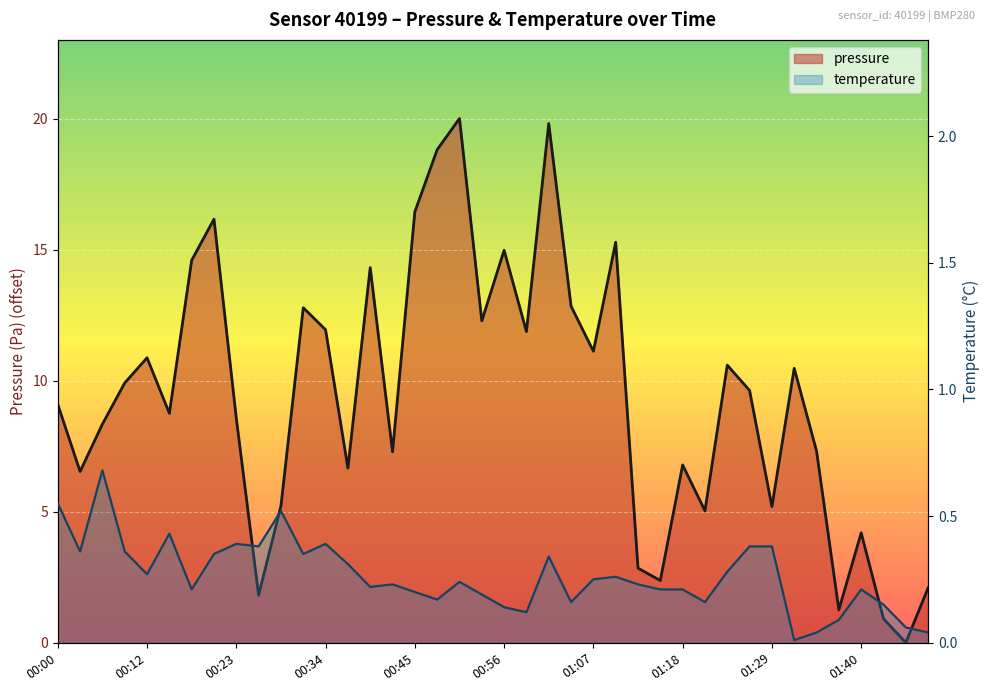

Which label corresponds to the largest value in the chart?

00:51